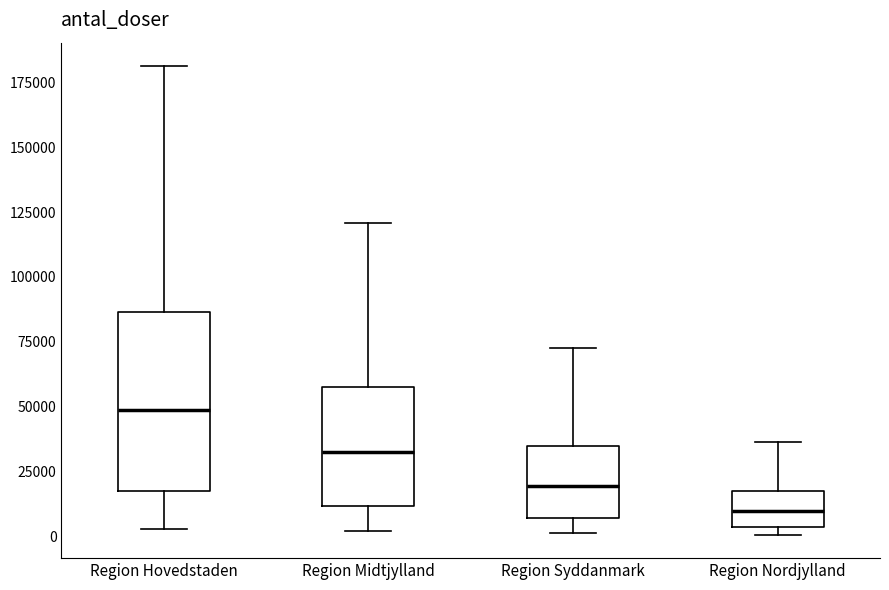

Comparing the boxes themselves (not the whiskers), which one is the tallest?

Region Hovedstaden